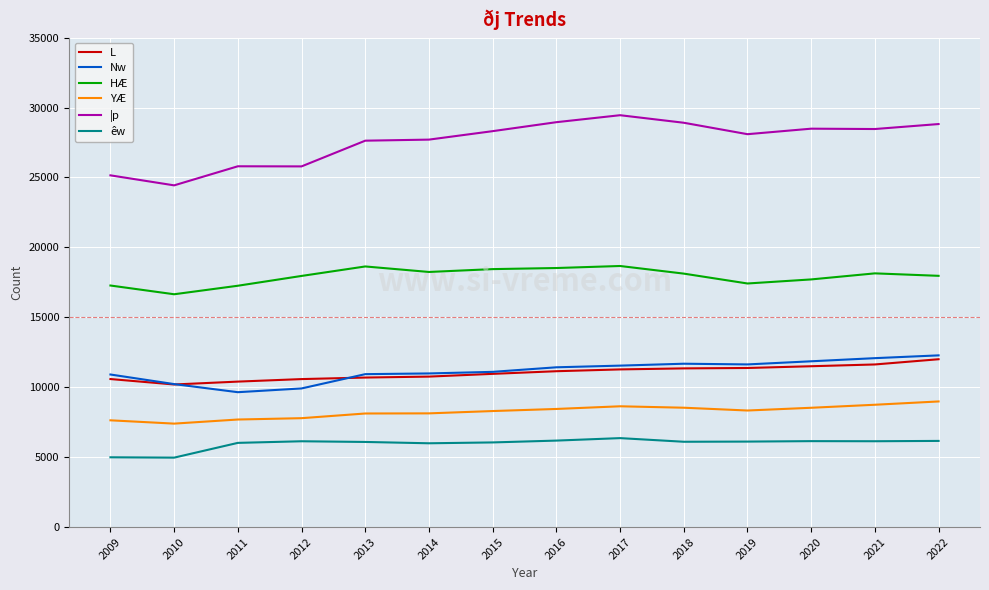

True or false: êw and HÆ cross at least once.

False